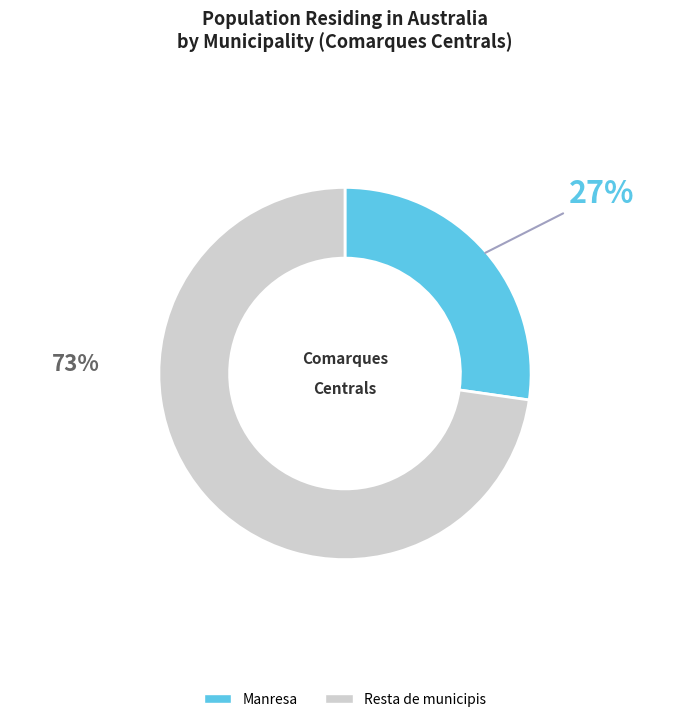

Approximately how many times larger is the value at Manresa compared to Resta de municipis?

0.4